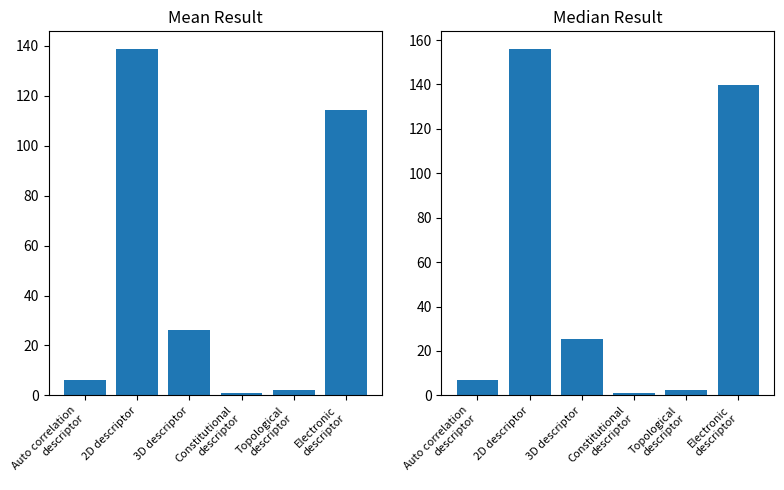

At which label does Mean Result reach its peak?

2D descriptor